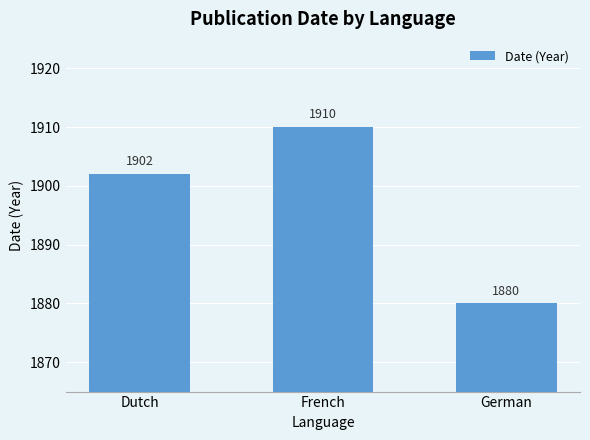

True or false: the data shows 1880 at German.

True